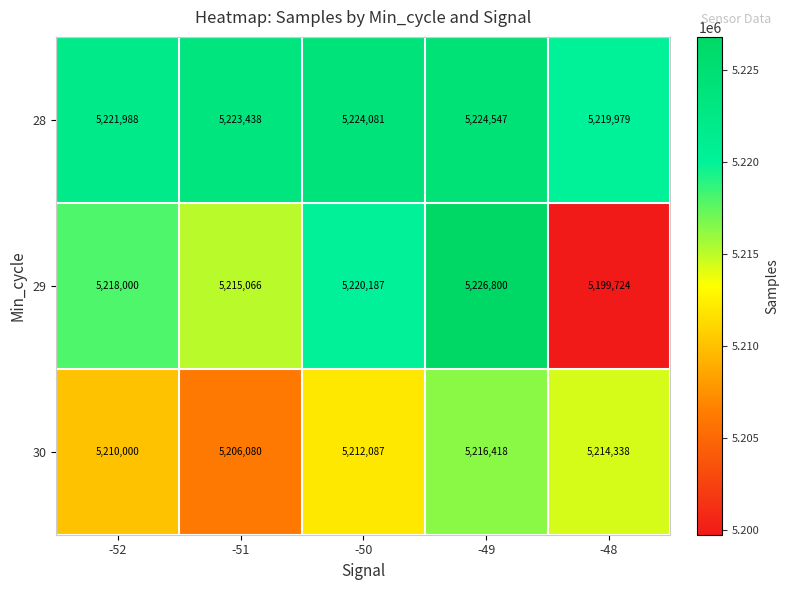

What is the sum of all 30 values?

26058923